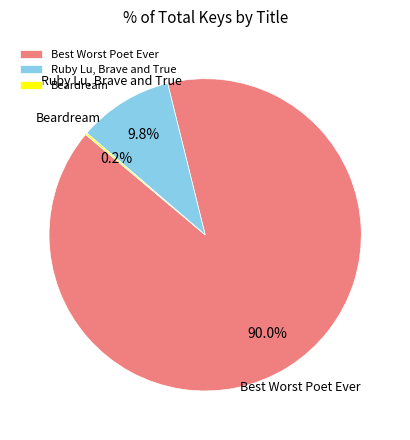

What is the majority slice?

Best Worst Poet Ever